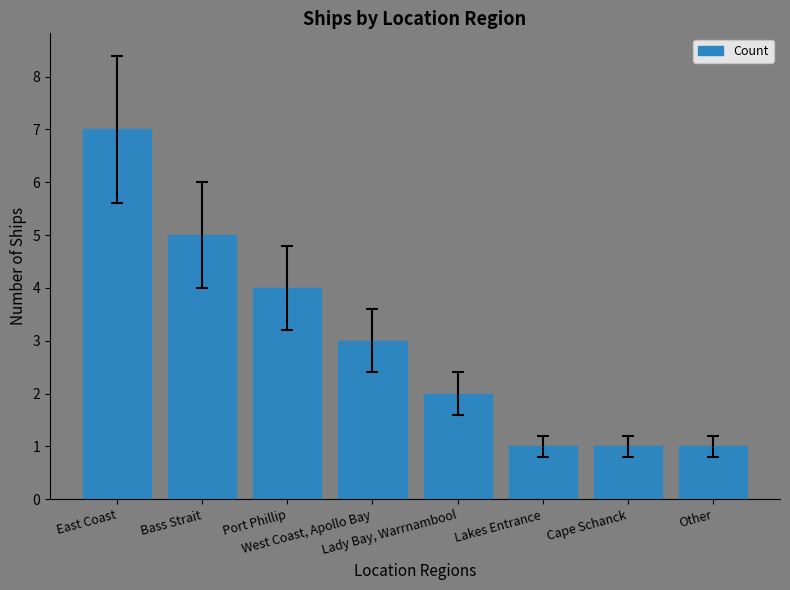

What is the sum of the values at Bass Strait and Lakes Entrance?

6